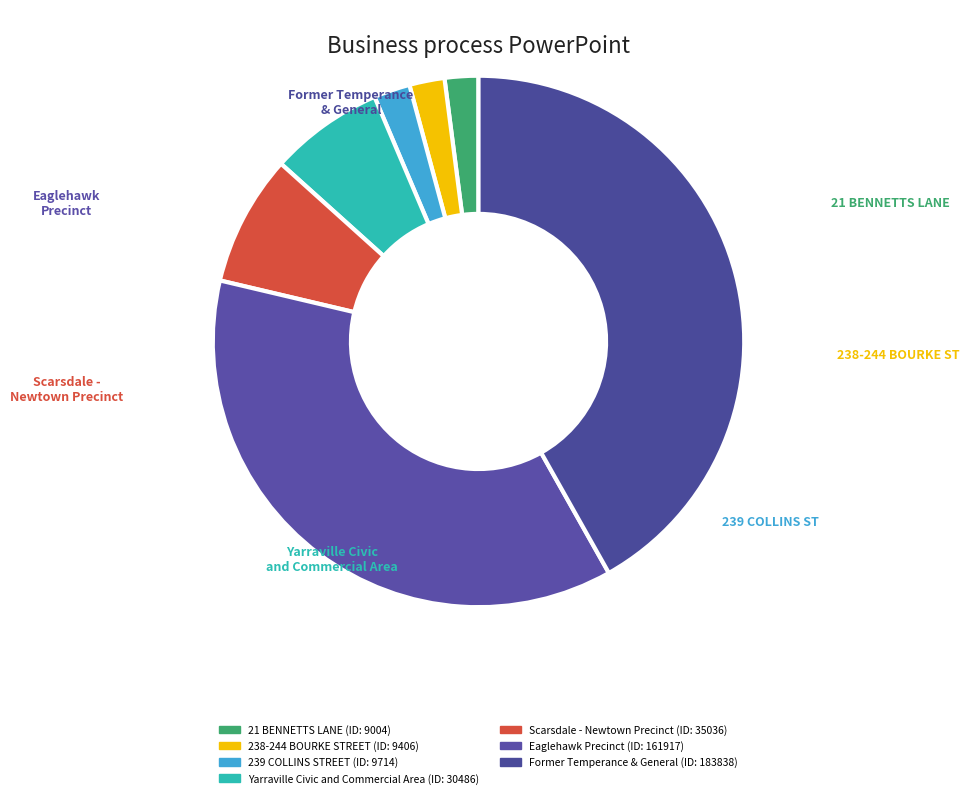

True or false: Yarraville Civic and Commercial Area accounts for 7% of the total.

True